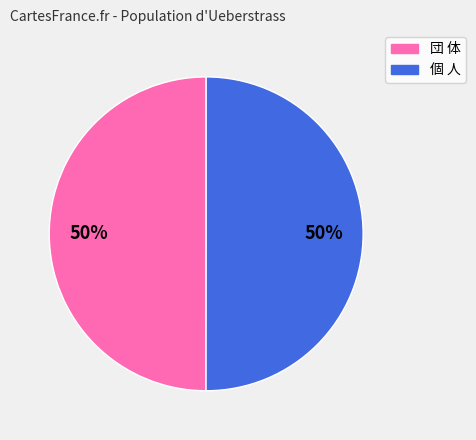

What is the ratio of the value at 団 体 to the value at 個 人?

1.0